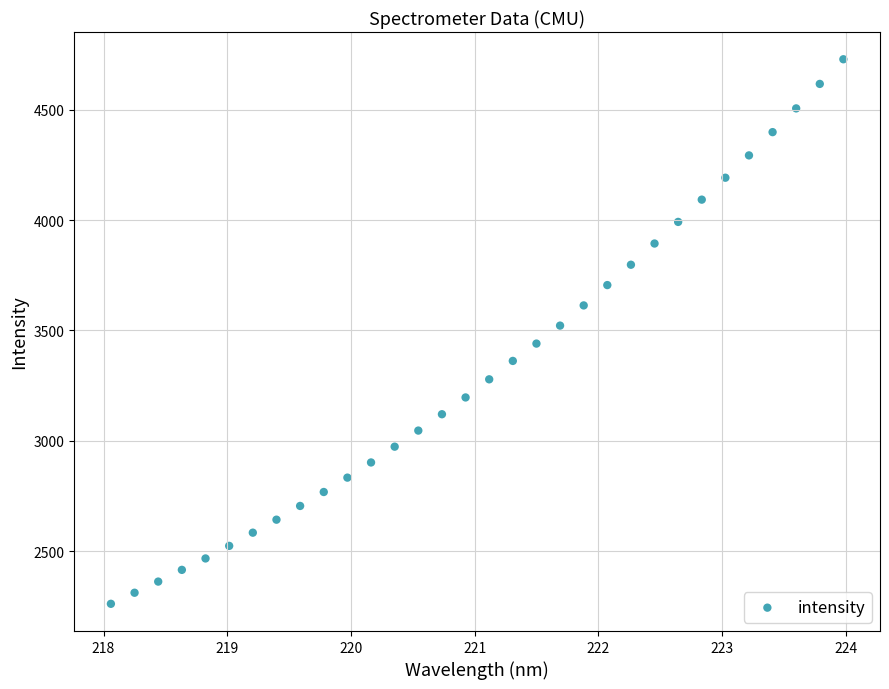

What is the range of Y values (max minus min)?

2468.6